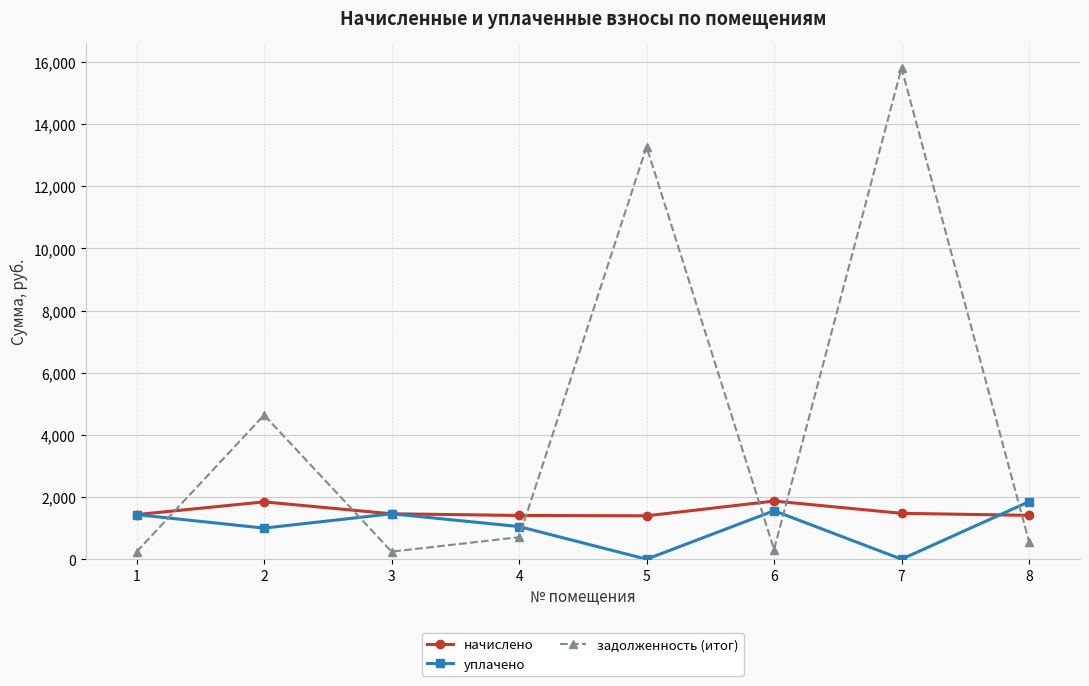

Is it true that уплачено equals 1050.2 at 4?

True